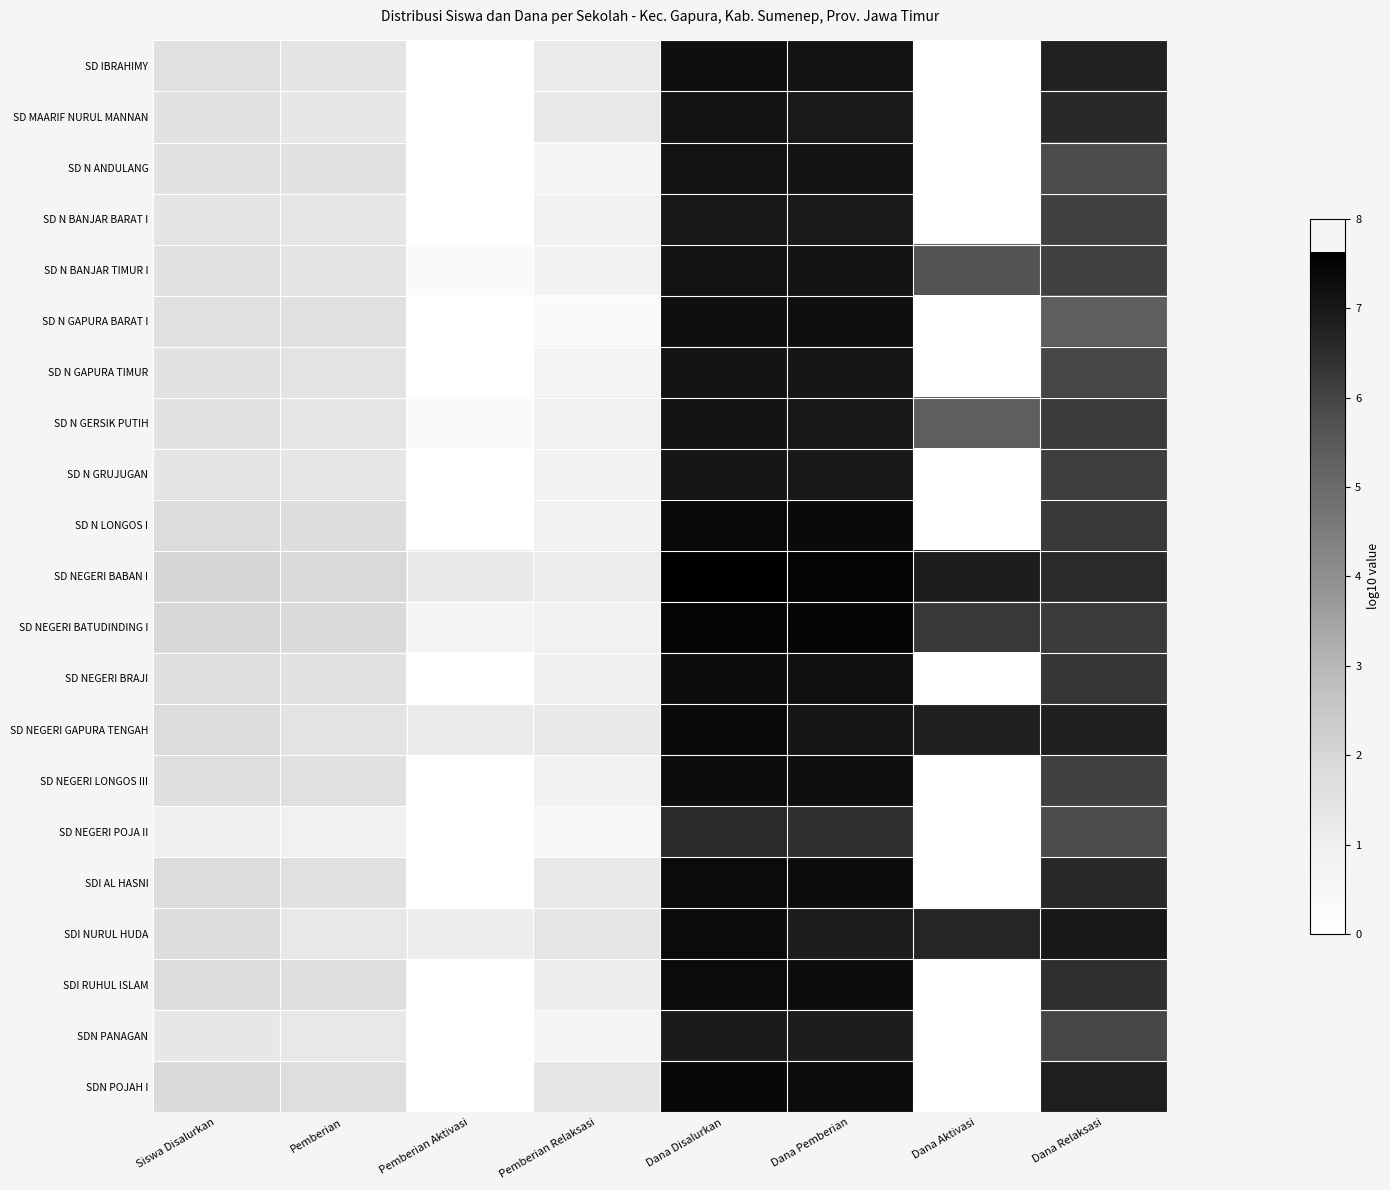

Count the number of categories in the chart.

8